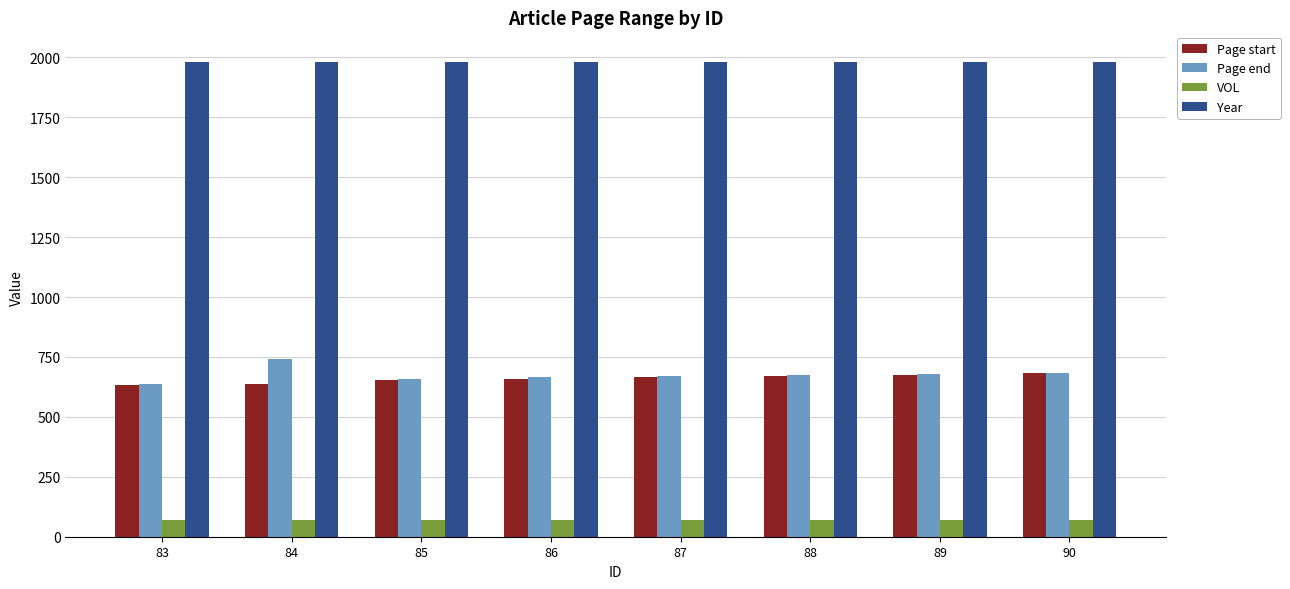

Rank the series by their maximum value, from lowest to highest.

VOL, Page start, Page end, Year